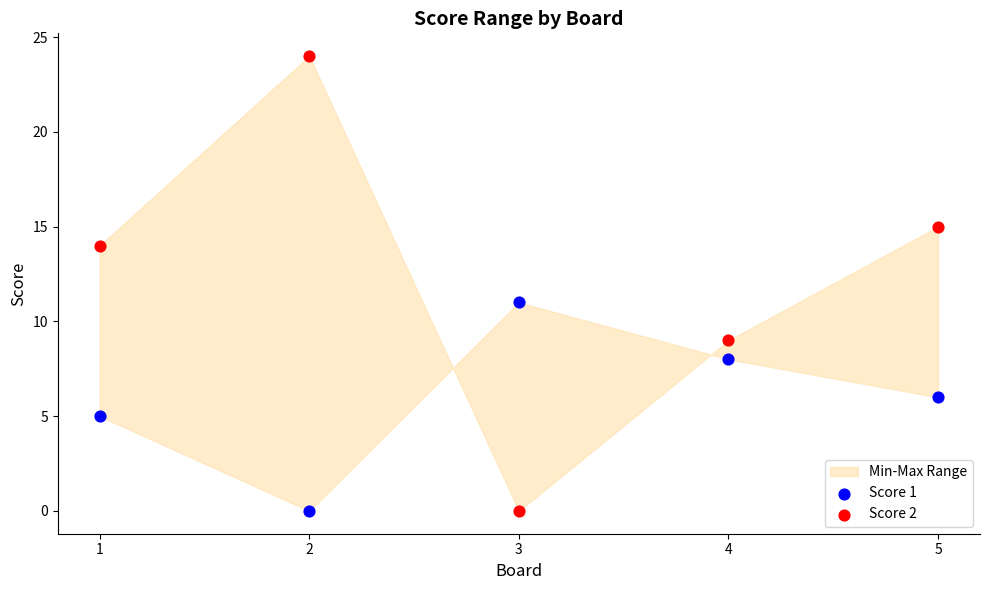

Across all data points, what is the range of X values (max minus min)?

4